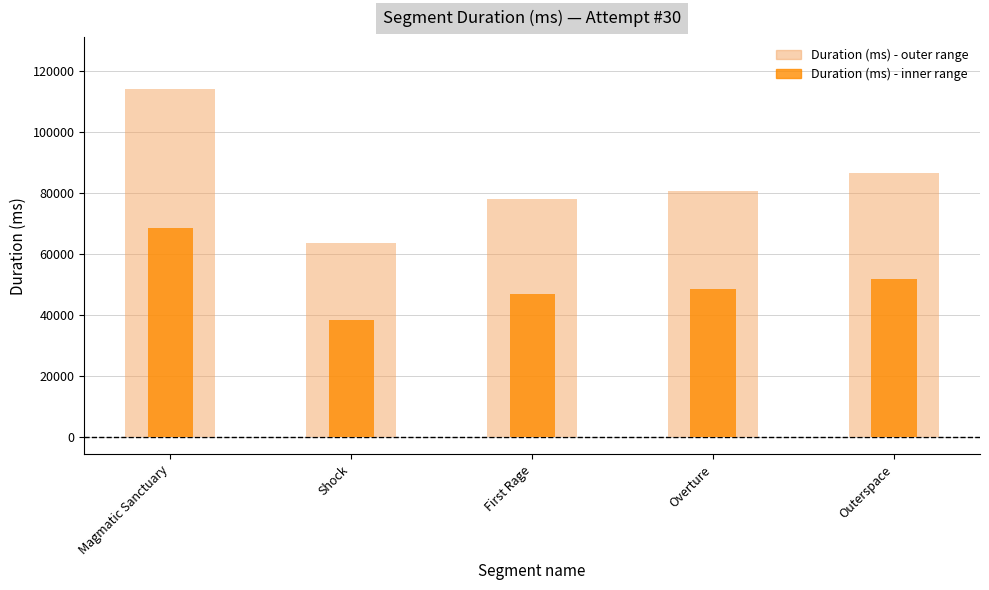

Which label corresponds to the largest value in the chart?

Magmatic Sanctuary